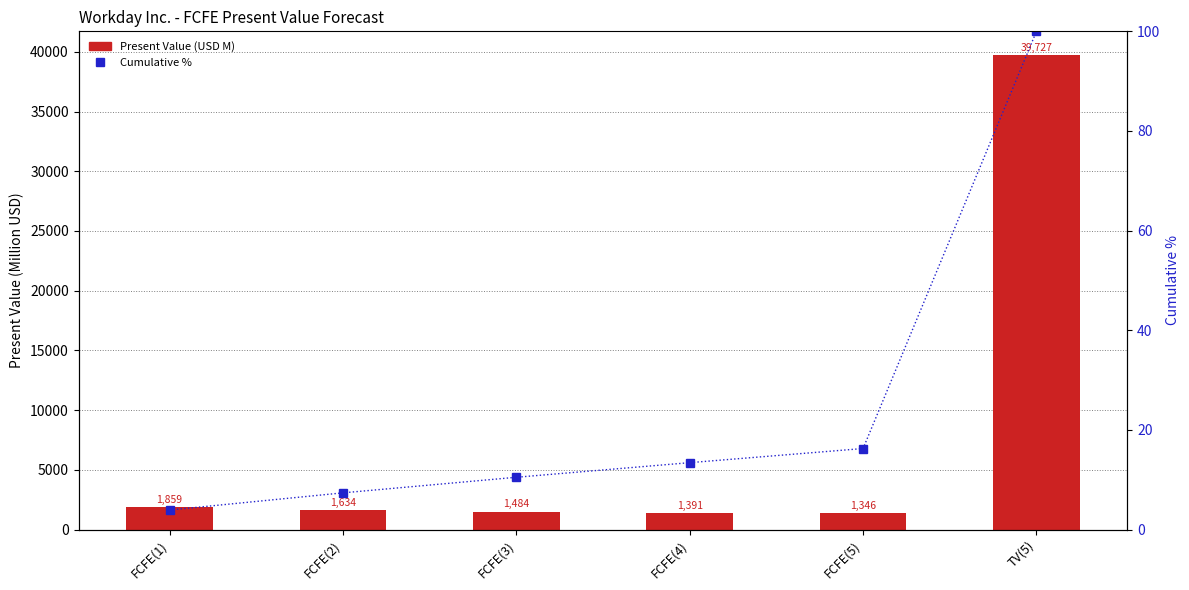

Rank the categories by Present Value (USD M) value from lowest to highest.

FCFE(5), FCFE(4), FCFE(3), FCFE(2), FCFE(1), TV(5)